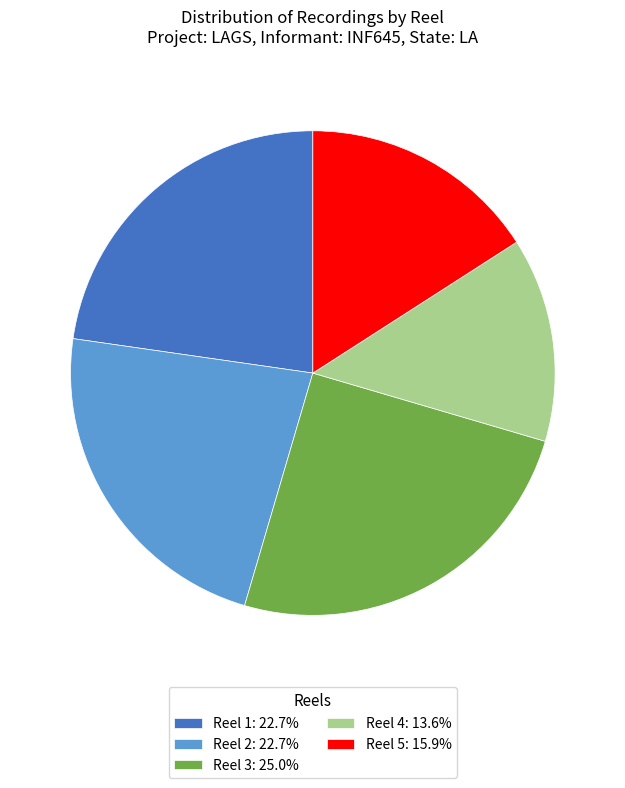

Is the sum of Reel 5: 15.9% and Reel 4: 13.6% greater than half?

No